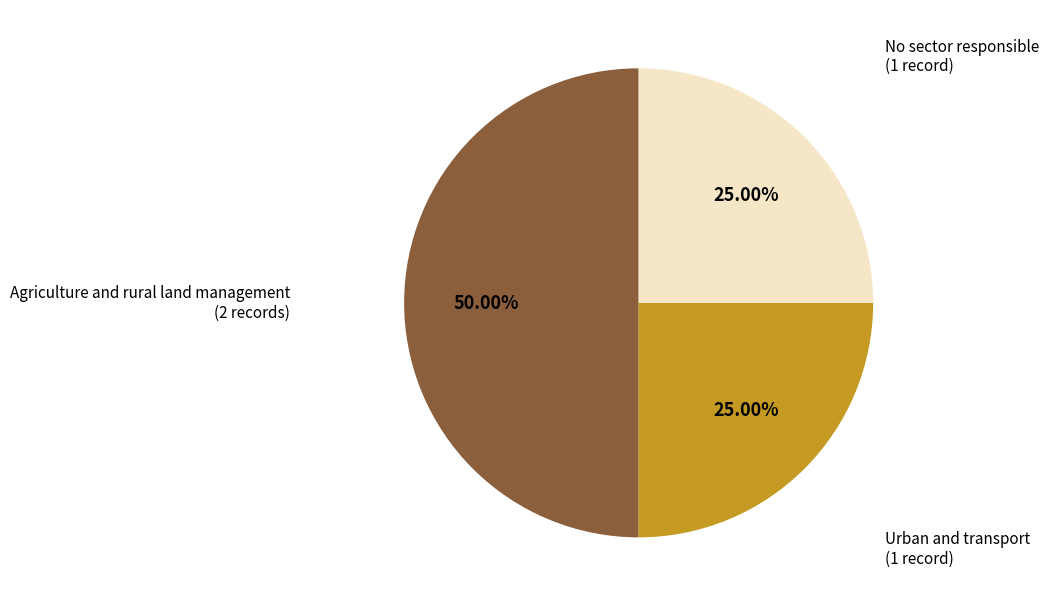

Approximately how many times larger is the value at Agriculture and rural land management compared to Urban and transport?

2.0